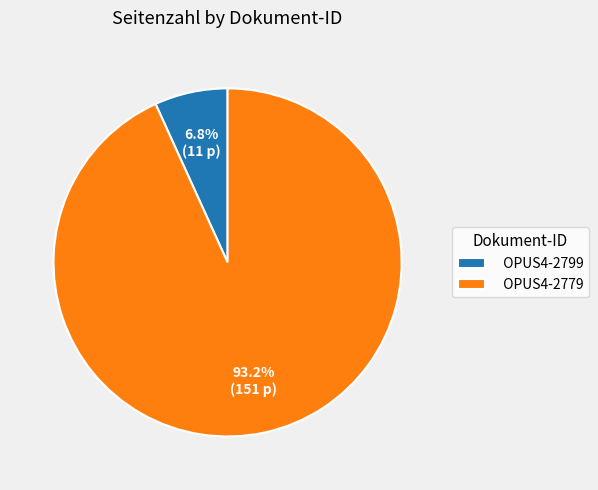

Does any single category account for the majority?

Yes